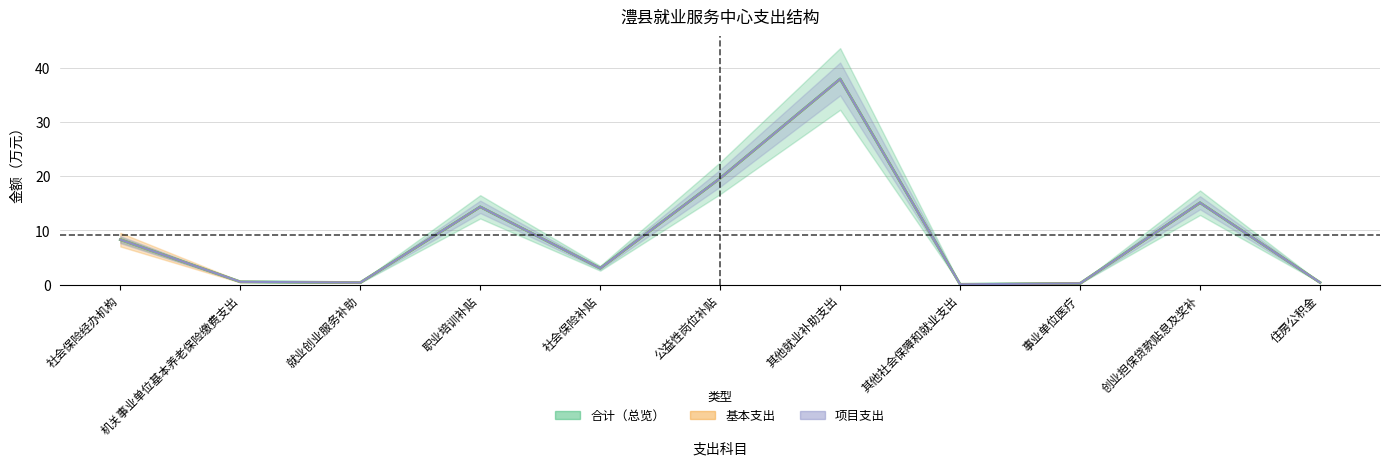

True or false: 项目支出 and 合计 intersect in this chart.

False